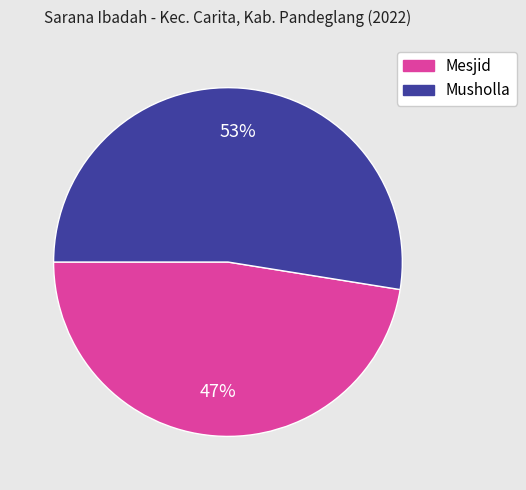

The Musholla slice represents 59% of the pie. True or false?

False